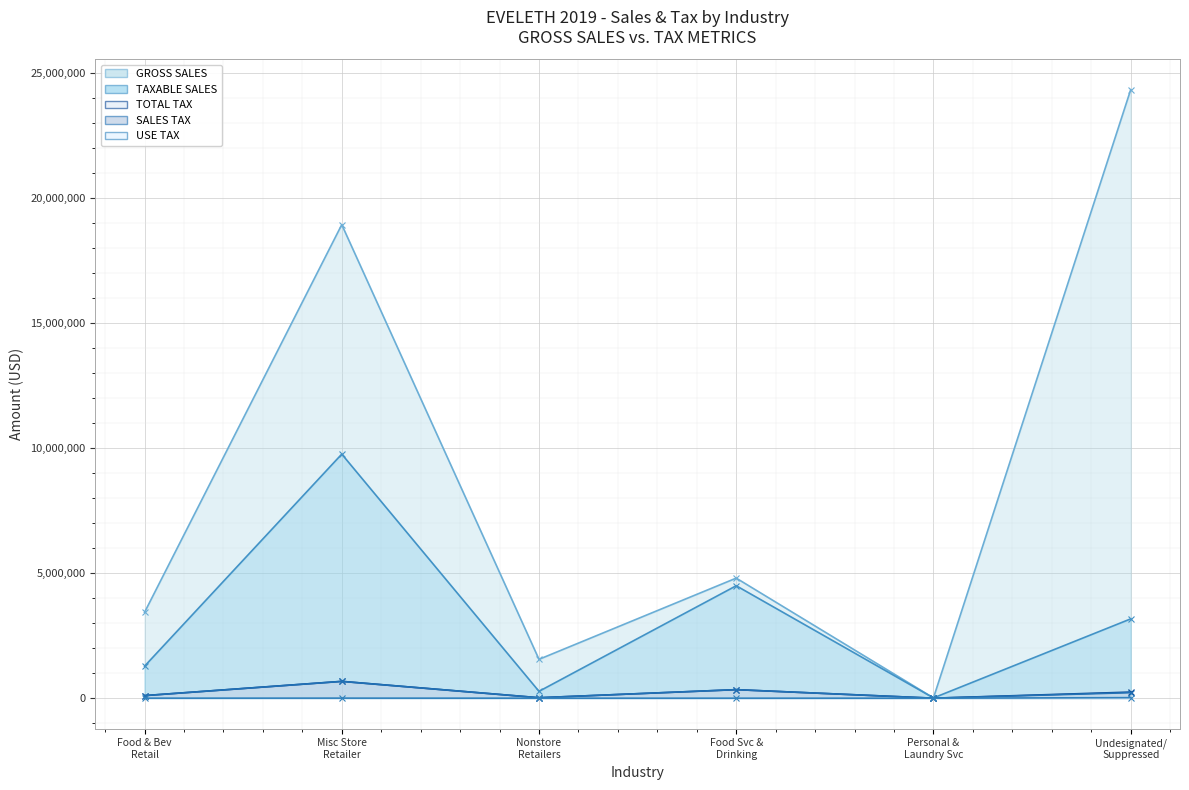

Where does the USE TAX series first go above 1013?

Misc Store Retailer